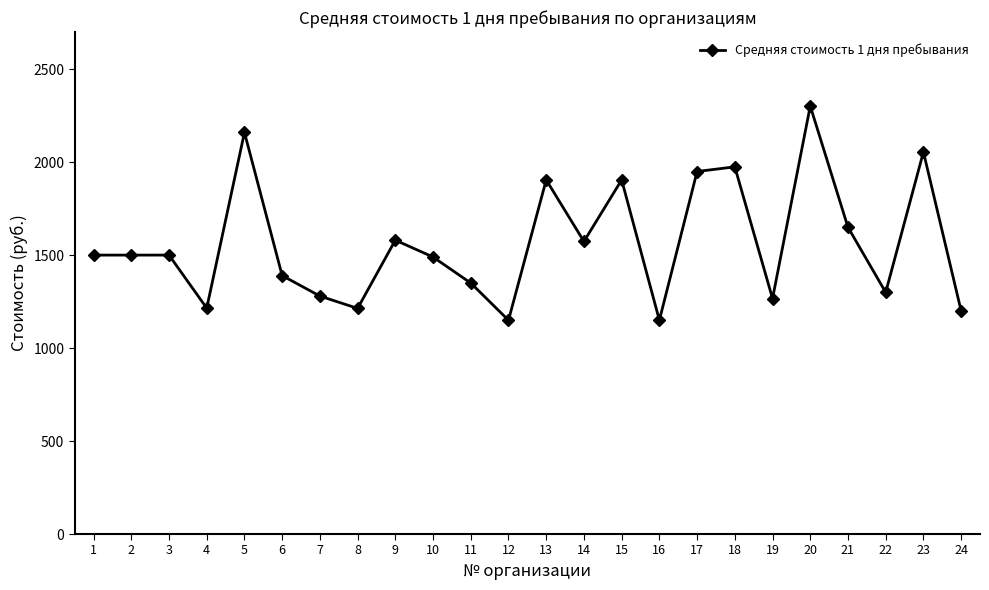

The value at 17 is 1950.0. True or false?

True